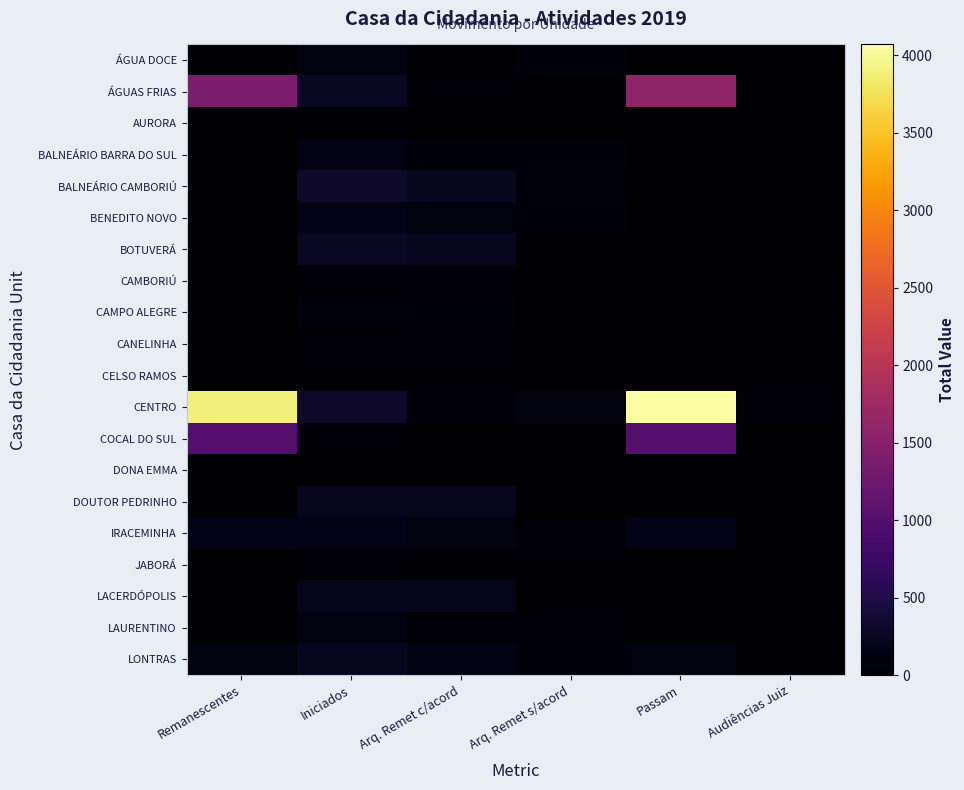

Reading right to left, what are all the values shown in this chart?

ÁGUA DOCE: Audiências Juiz=6	Passam=10	Arq. Remet s/acord=76	Arq. Remet c/acord=27	Iniciados=113	Remanescentes=0
ÁGUAS FRIAS: Audiências Juiz=0	Passam=1578	Arq. Remet s/acord=12	Arq. Remet c/acord=60	Iniciados=263	Remanescentes=1387
AURORA: Audiências Juiz=0	Passam=0	Arq. Remet s/acord=2	Arq. Remet c/acord=14	Iniciados=16	Remanescentes=0
BALNEÁRIO BARRA DO SUL: Audiências Juiz=2	Passam=0	Arq. Remet s/acord=66	Arq. Remet c/acord=64	Iniciados=130	Remanescentes=0
BALNEÁRIO CAMBORIÚ: Audiências Juiz=0	Passam=24	Arq. Remet s/acord=86	Arq. Remet c/acord=224	Iniciados=317	Remanescentes=17
BENEDITO NOVO: Audiências Juiz=0	Passam=0	Arq. Remet s/acord=65	Arq. Remet c/acord=106	Iniciados=170	Remanescentes=1
BOTUVERÁ: Audiências Juiz=0	Passam=21	Arq. Remet s/acord=12	Arq. Remet c/acord=238	Iniciados=263	Remanescentes=8
CAMBORIÚ: Audiências Juiz=0	Passam=0	Arq. Remet s/acord=0	Arq. Remet c/acord=39	Iniciados=39	Remanescentes=0
CAMPO ALEGRE: Audiências Juiz=0	Passam=0	Arq. Remet s/acord=25	Arq. Remet c/acord=65	Iniciados=90	Remanescentes=0
CANELINHA: Audiências Juiz=0	Passam=0	Arq. Remet s/acord=5	Arq. Remet c/acord=53	Iniciados=58	Remanescentes=0
CELSO RAMOS: Audiências Juiz=0	Passam=2	Arq. Remet s/acord=1	Arq. Remet c/acord=19	Iniciados=22	Remanescentes=0
CENTRO: Audiências Juiz=35	Passam=4069	Arq. Remet s/acord=96	Arq. Remet c/acord=35	Iniciados=317	Remanescentes=3883
COCAL DO SUL: Audiências Juiz=0	Passam=1016	Arq. Remet s/acord=16	Arq. Remet c/acord=9	Iniciados=46	Remanescentes=995
DONA EMMA: Audiências Juiz=0	Passam=0	Arq. Remet s/acord=0	Arq. Remet c/acord=6	Iniciados=6	Remanescentes=0
DOUTOR PEDRINHO: Audiências Juiz=0	Passam=0	Arq. Remet s/acord=0	Arq. Remet c/acord=229	Iniciados=229	Remanescentes=0
IRACEMINHA: Audiências Juiz=0	Passam=174	Arq. Remet s/acord=49	Arq. Remet c/acord=104	Iniciados=160	Remanescentes=167
JABORÁ: Audiências Juiz=0	Passam=0	Arq. Remet s/acord=28	Arq. Remet c/acord=29	Iniciados=55	Remanescentes=2
LACERDÓPOLIS: Audiências Juiz=6	Passam=0	Arq. Remet s/acord=16	Arq. Remet c/acord=181	Iniciados=197	Remanescentes=0
LAURENTINO: Audiências Juiz=0	Passam=1	Arq. Remet s/acord=50	Arq. Remet c/acord=62	Iniciados=111	Remanescentes=2
LONTRAS: Audiências Juiz=3	Passam=108	Arq. Remet s/acord=74	Arq. Remet c/acord=150	Iniciados=226	Remanescentes=106